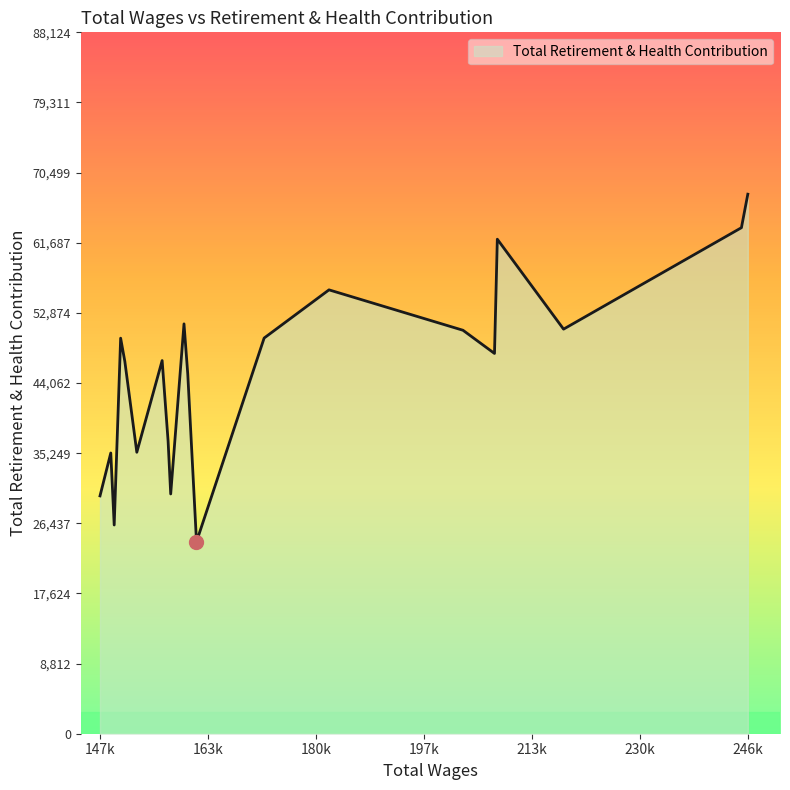

Count the number of data series in this chart.

1